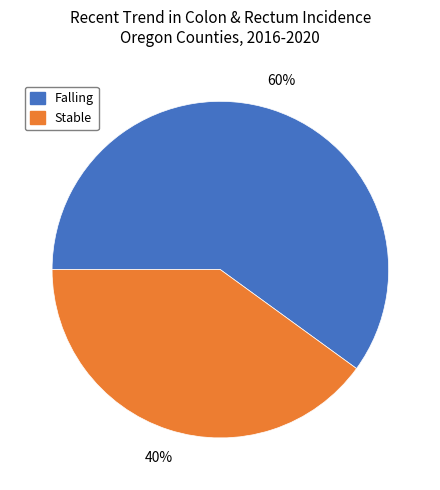

Does any single category account for the majority?

Yes